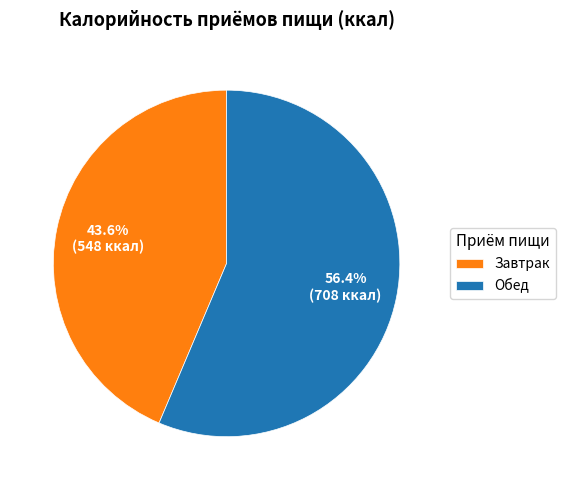

True or false: Завтрак accounts for 37% of the total.

False